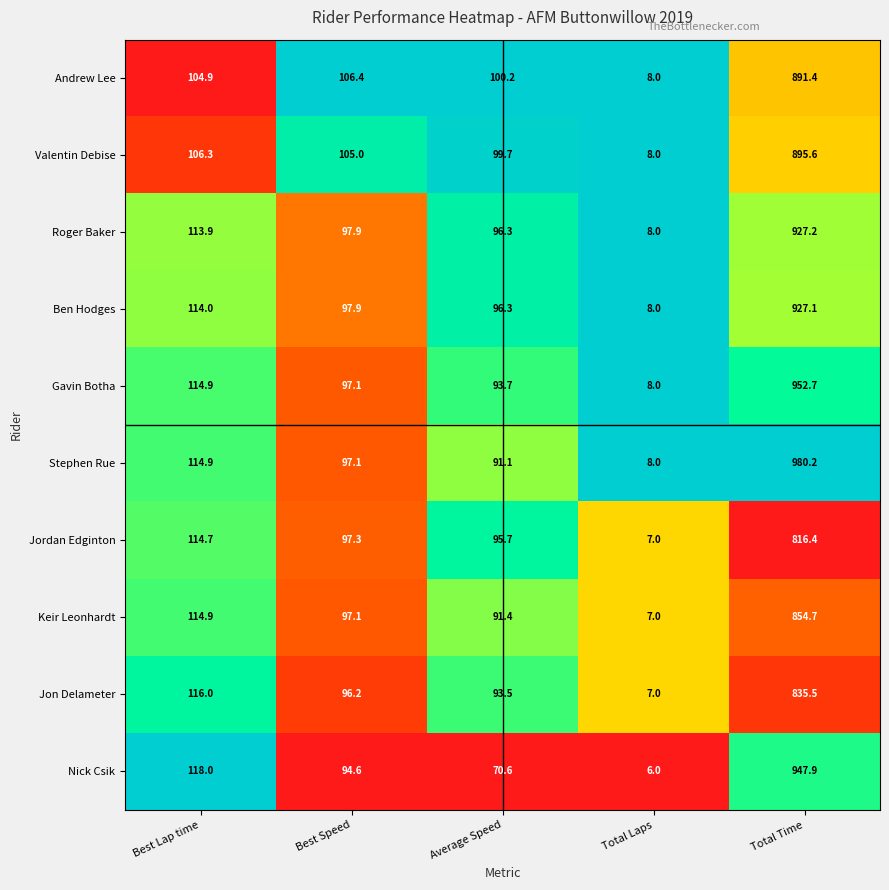

What is the difference between the maximum and minimum values in the Jordan Edginton series?

809.4